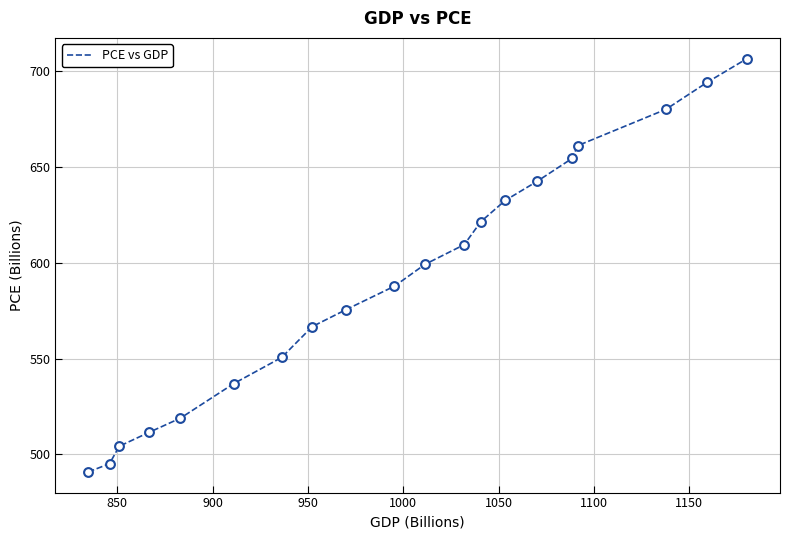

What is the difference between the maximum and minimum values?

215.9